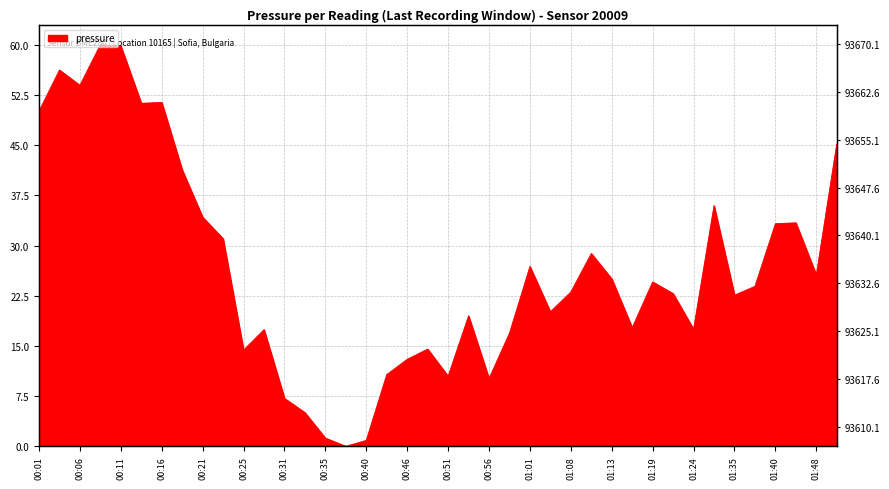

At which label is the value closest to 30?

00:23